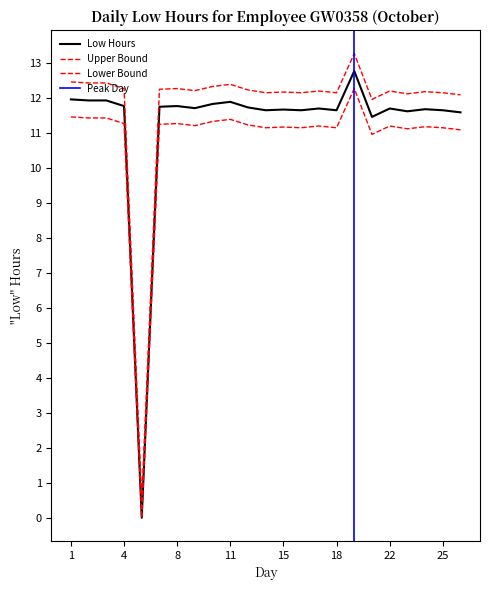

What is the difference between the Lower Bound values at 17 and 21?

0.2